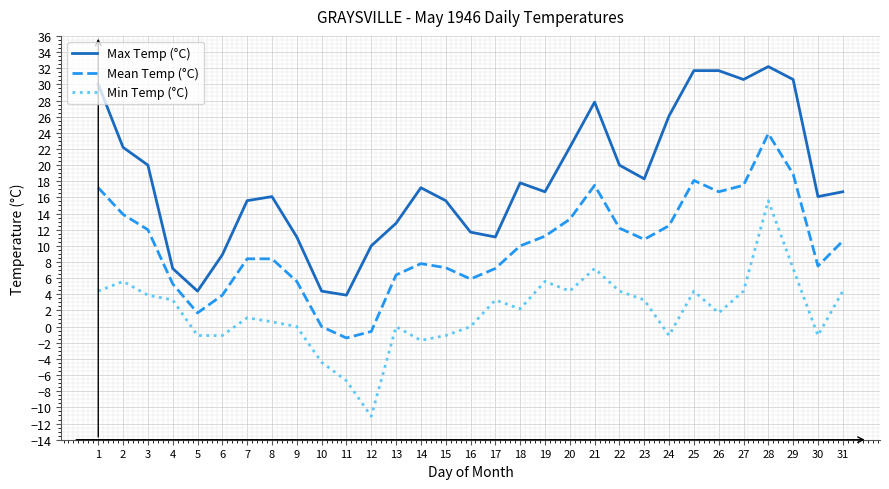

What is the difference between the second highest and second lowest values in the Mean Temp (°C) series?

19.5